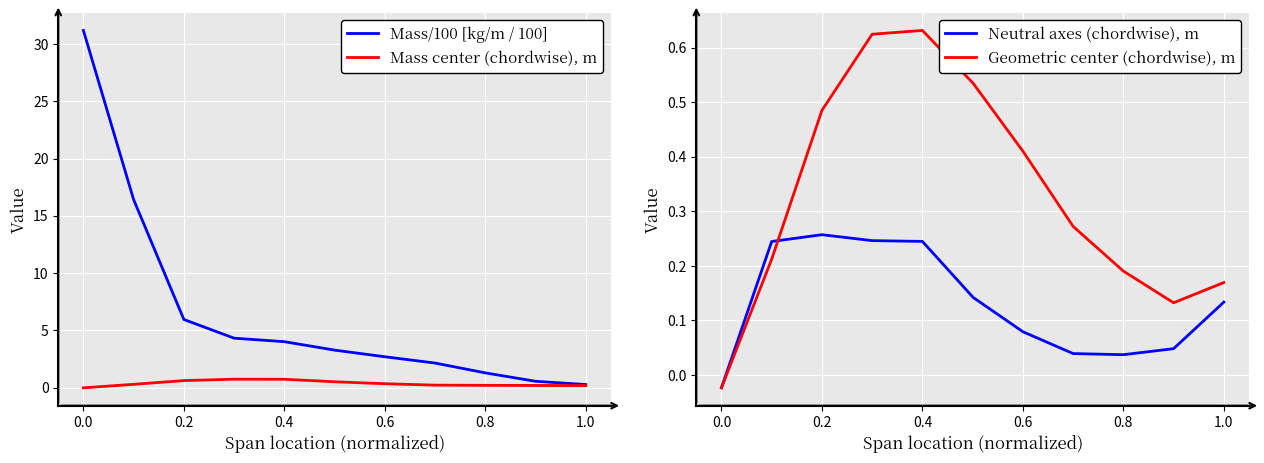

How many lines are shown in the chart?

4